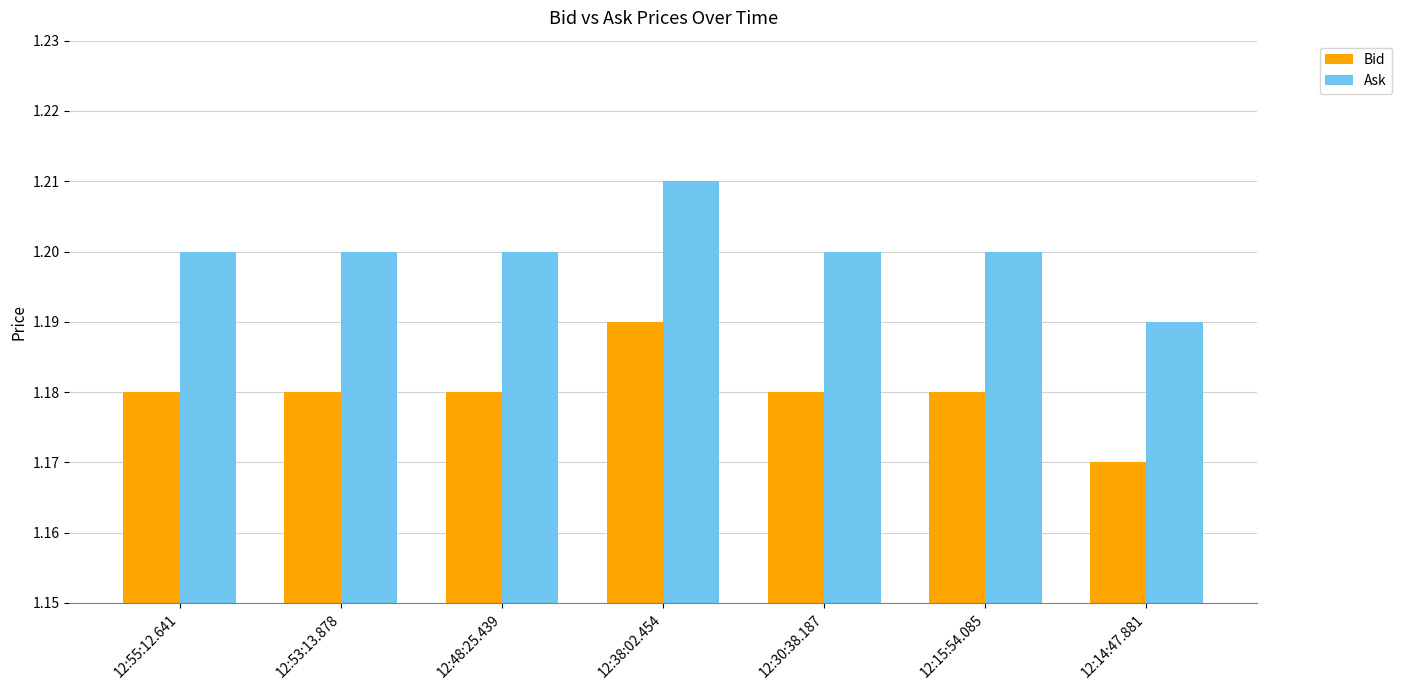

At which label is Bid closest to 1?

12:14:47.881